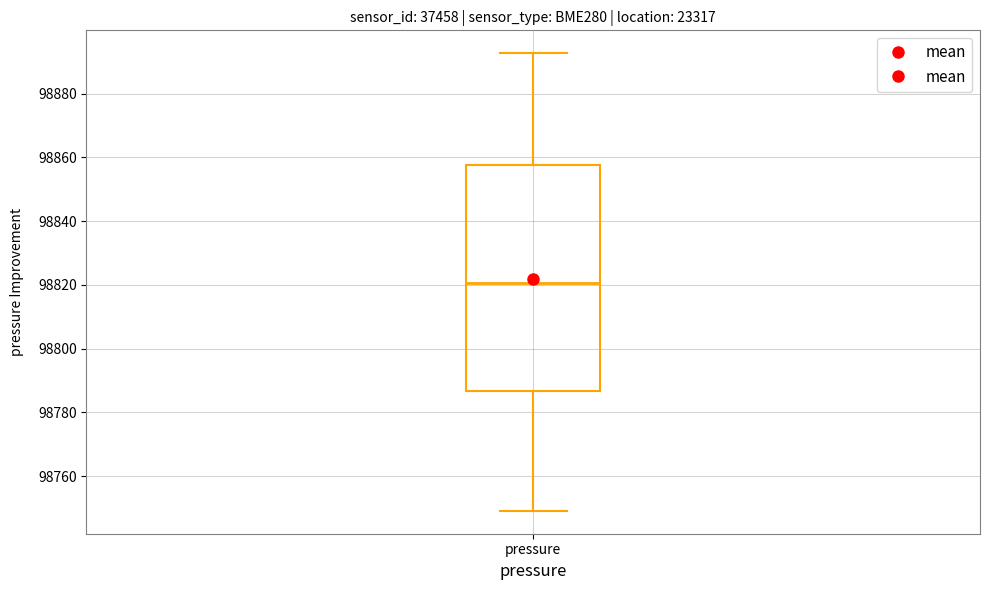

Where does the median line of the box for pressure sit on the y-axis? The values are not printed on the chart, so give them approximately, as read against the axis.

98820